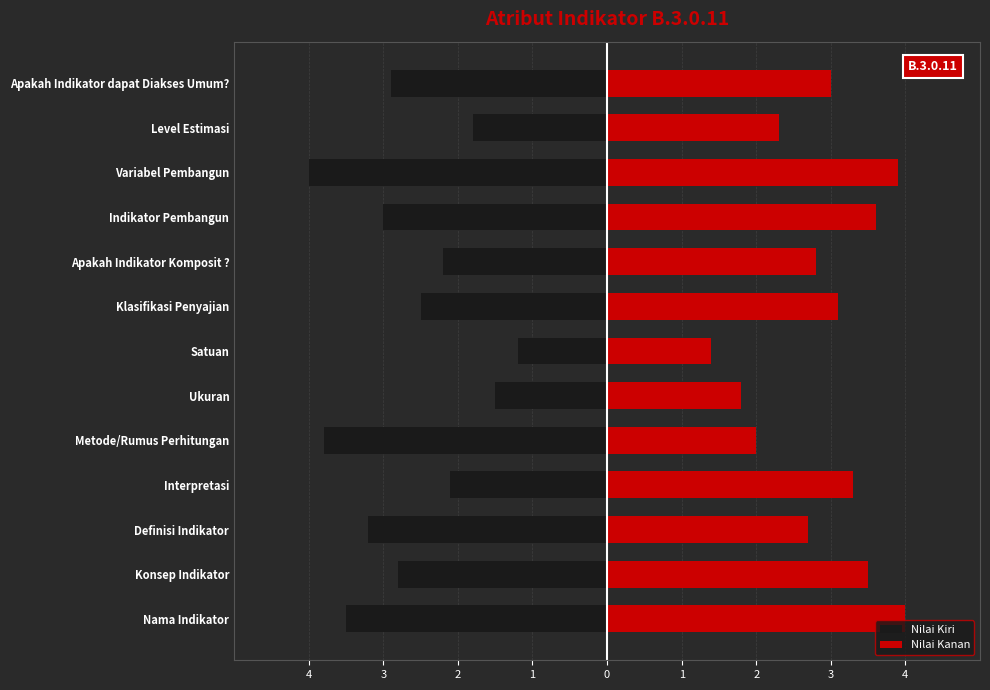

The Nilai Kanan series shows 3.3 at Metode/Rumus Perhitungan. True or false?

False